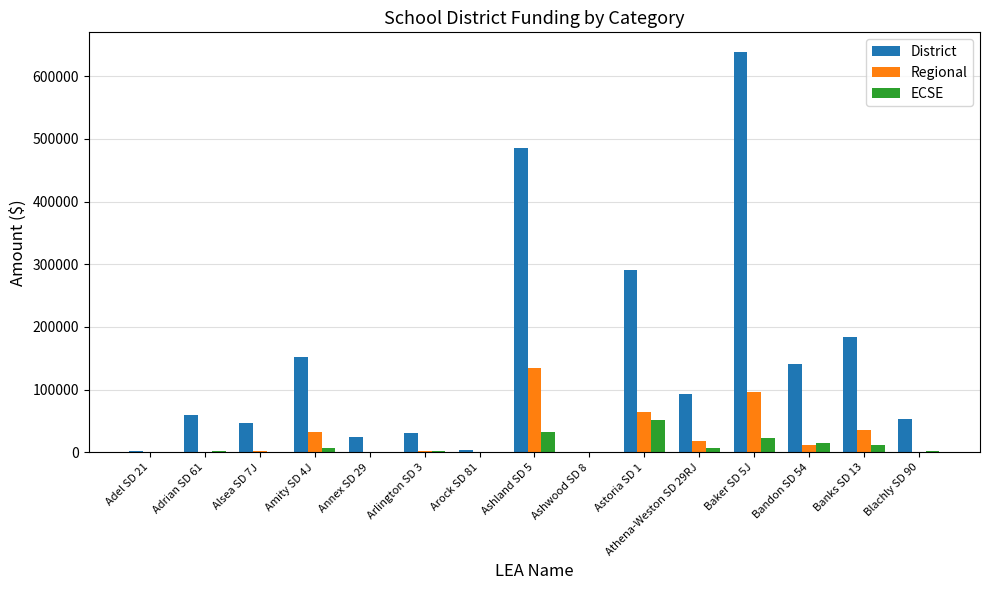

What is the total value across all series at Ashland SD 5?

651039